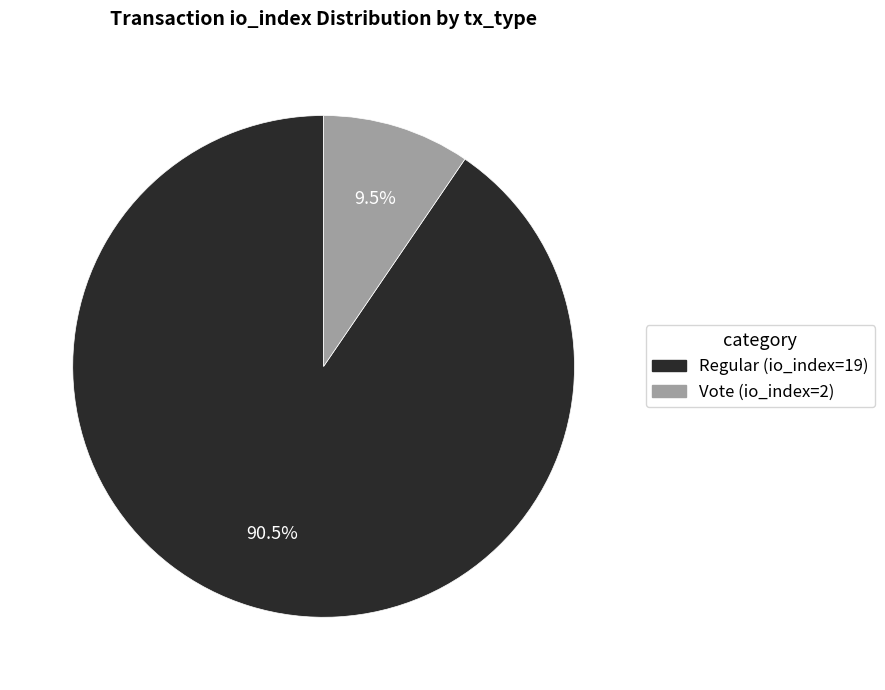

Rank the categories by value from highest to lowest.

Regular (io_index=19), Vote (io_index=2)